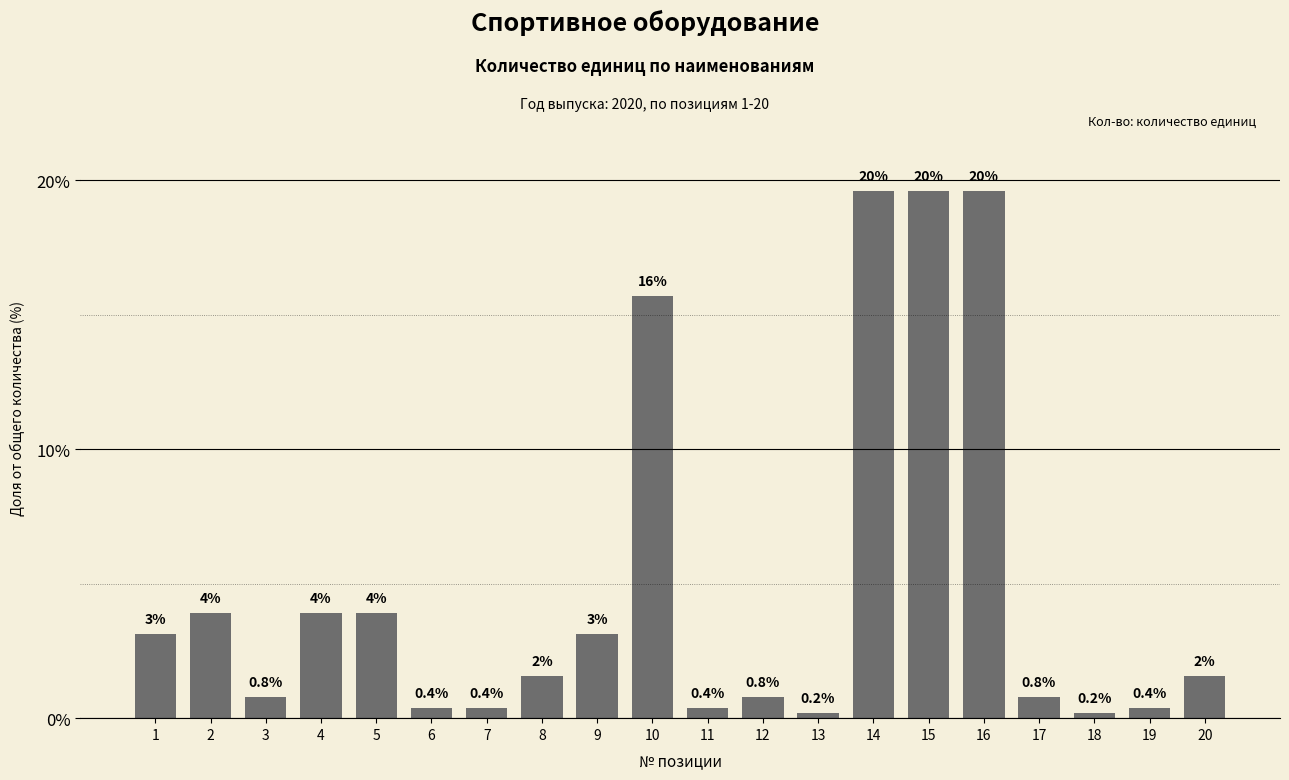

List the labels in order of value, smallest first.

13, 18, 6, 7, 11, 19, 3, 12, 17, 8, 20, 1, 9, 2, 4, 5, 10, 14, 15, 16